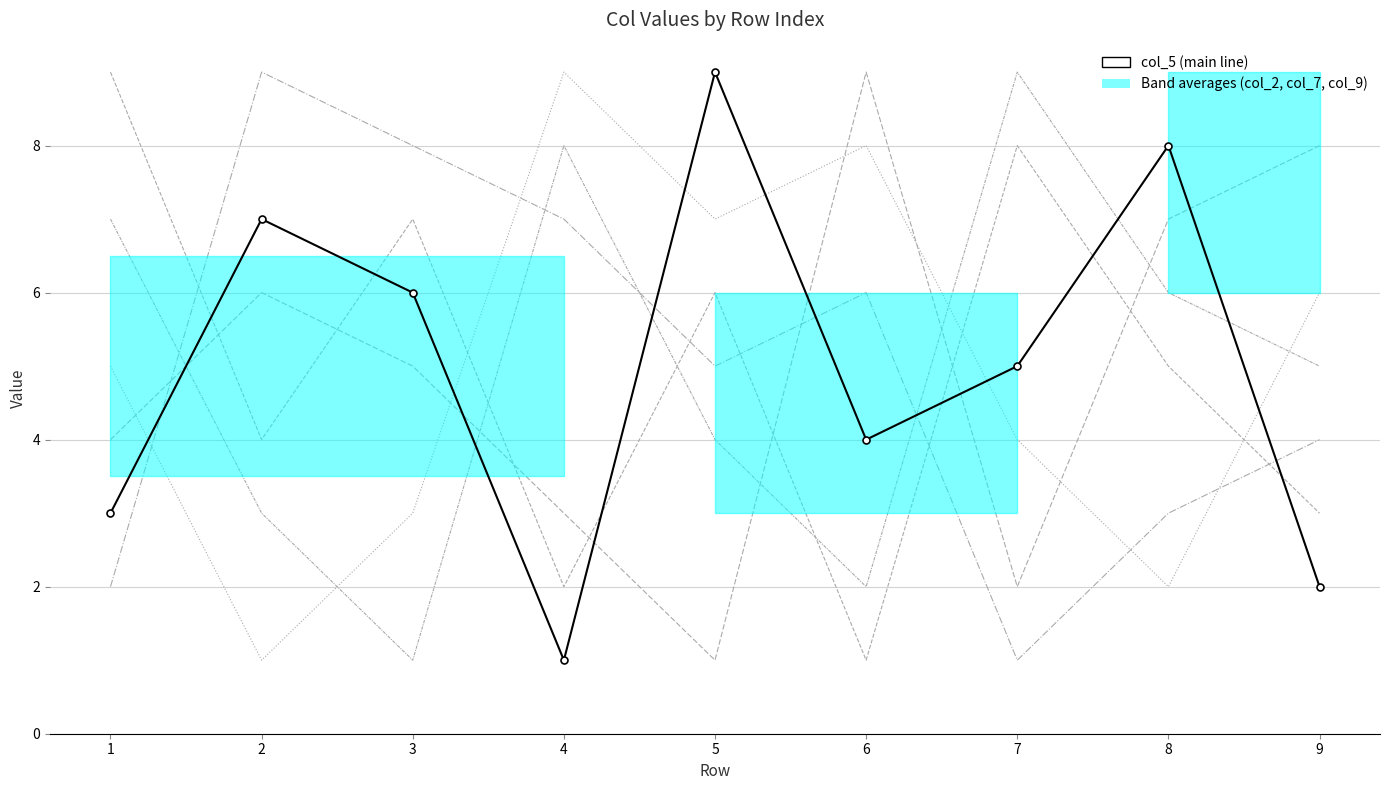

Rank the series at 9 from highest to lowest value.

col_9, col_3, col_8, col_7, col_2, col_5 (main line)